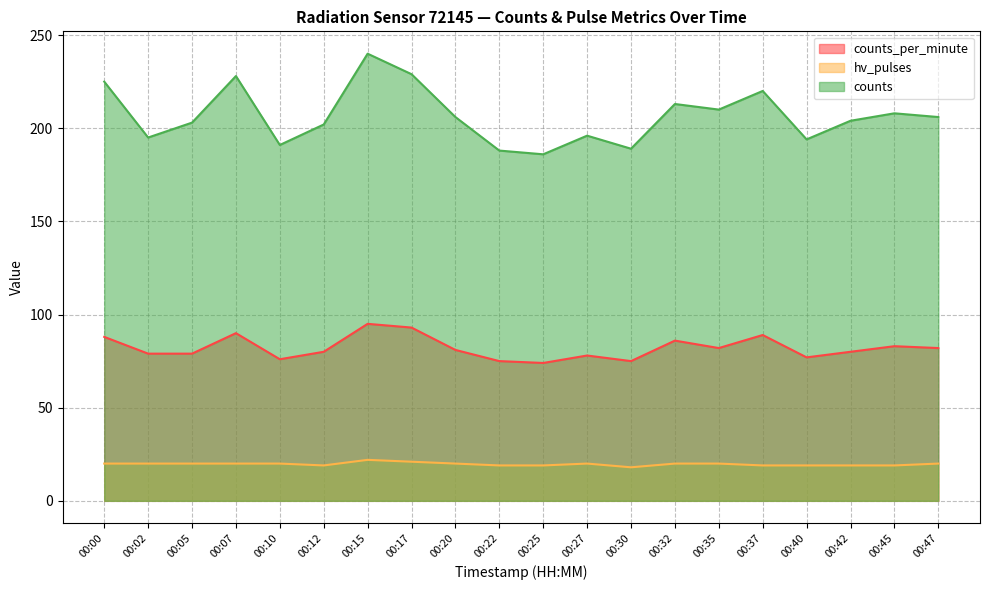

At which category is the sum across all series the highest?

00:15